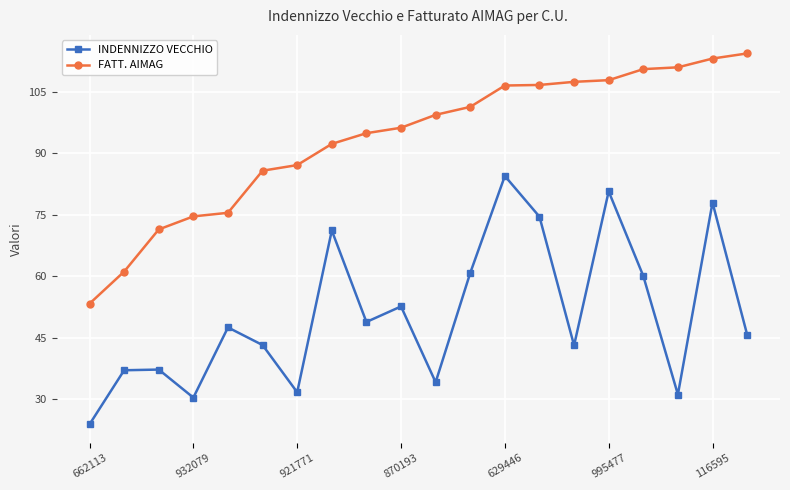

Rank the series by their average value, from lowest to highest.

INDENNIZZO VECCHIO, FATT. AIMAG